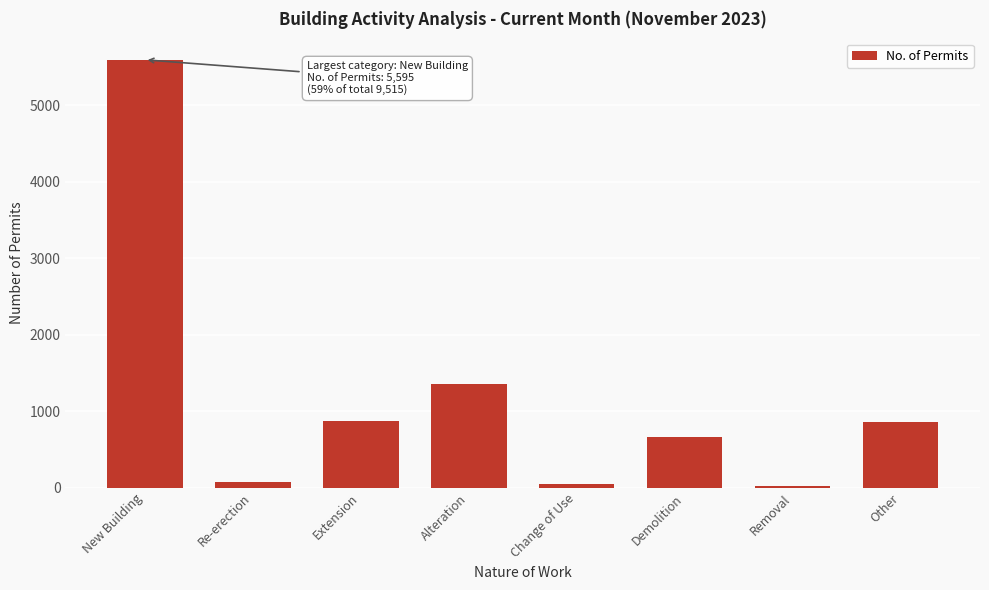

At which category does the chart reach its peak across all series?

New Building